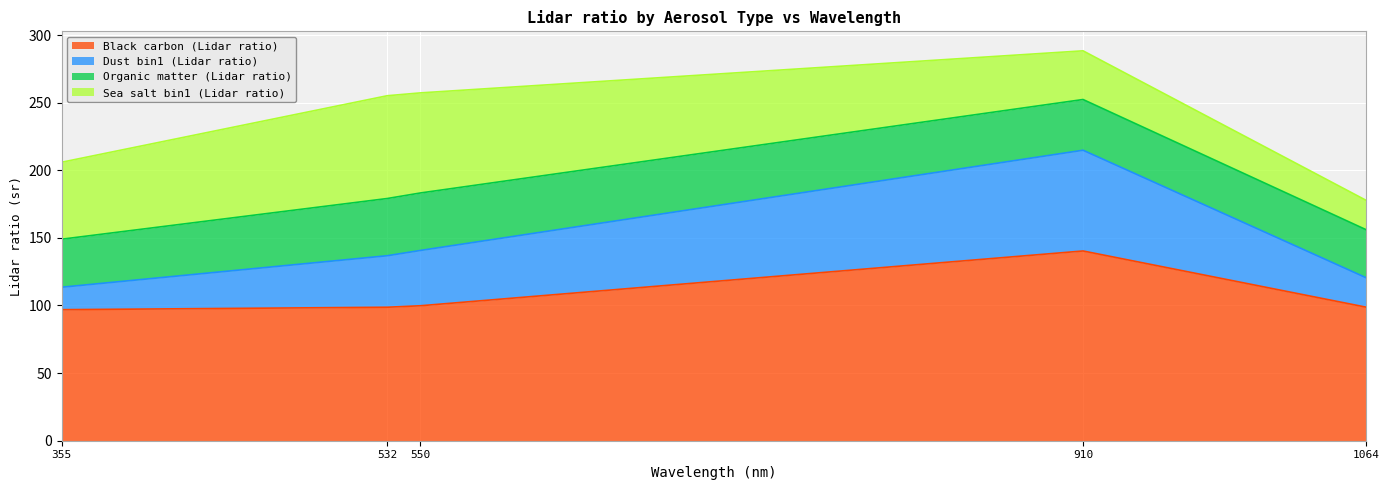

What is the sum of all Black carbon (Lidar ratio) values?

534.4